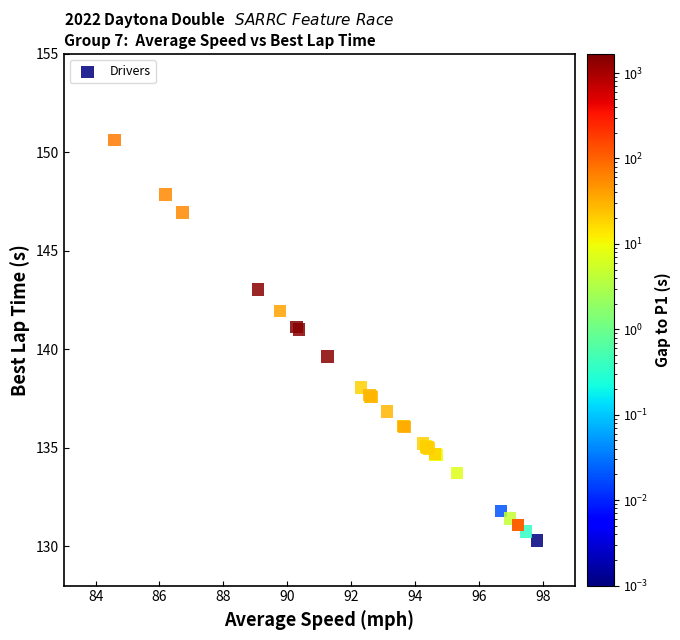

What Y value in the scatter plot is closest to 140?

139.6